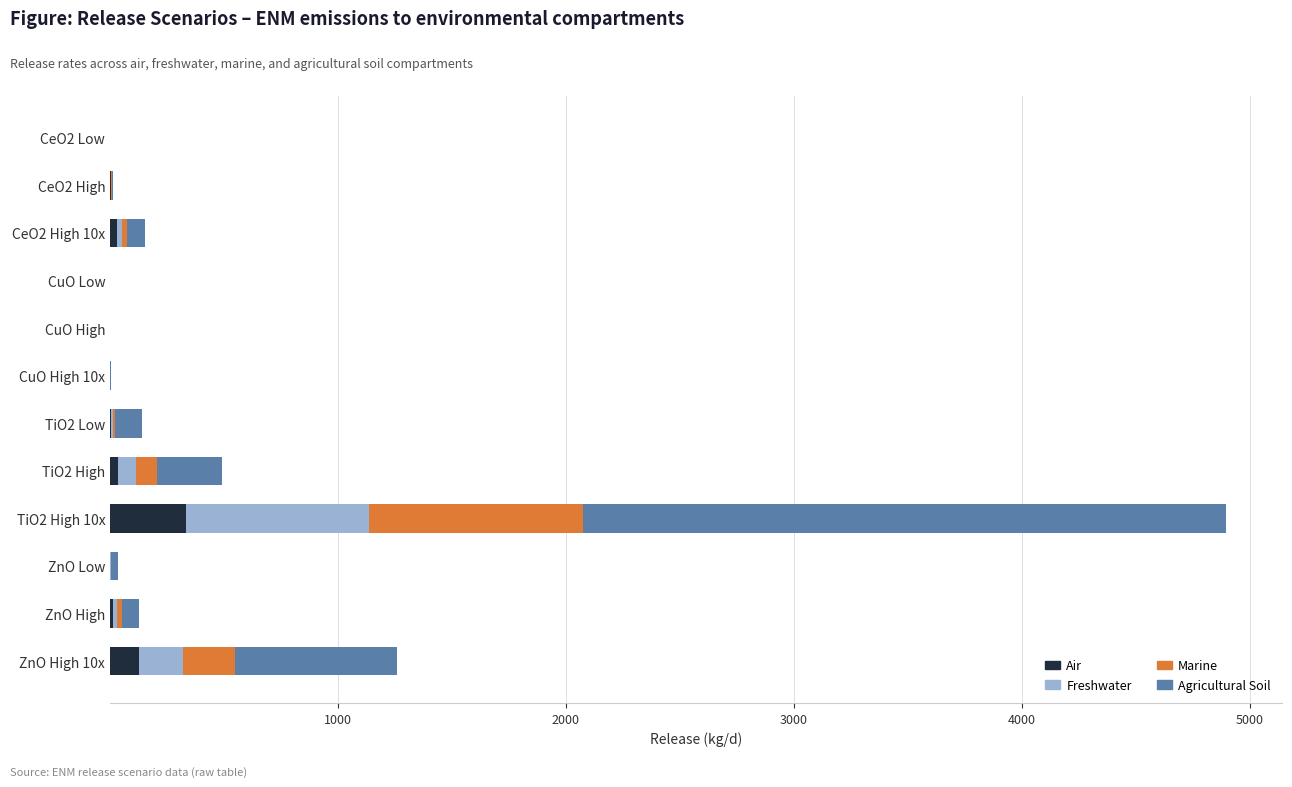

At which category is the sum across all series the highest?

TiO2 High 10x